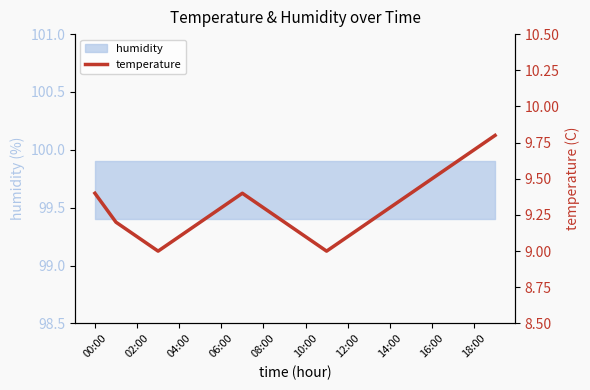

Count the number of values greater than 9.

18